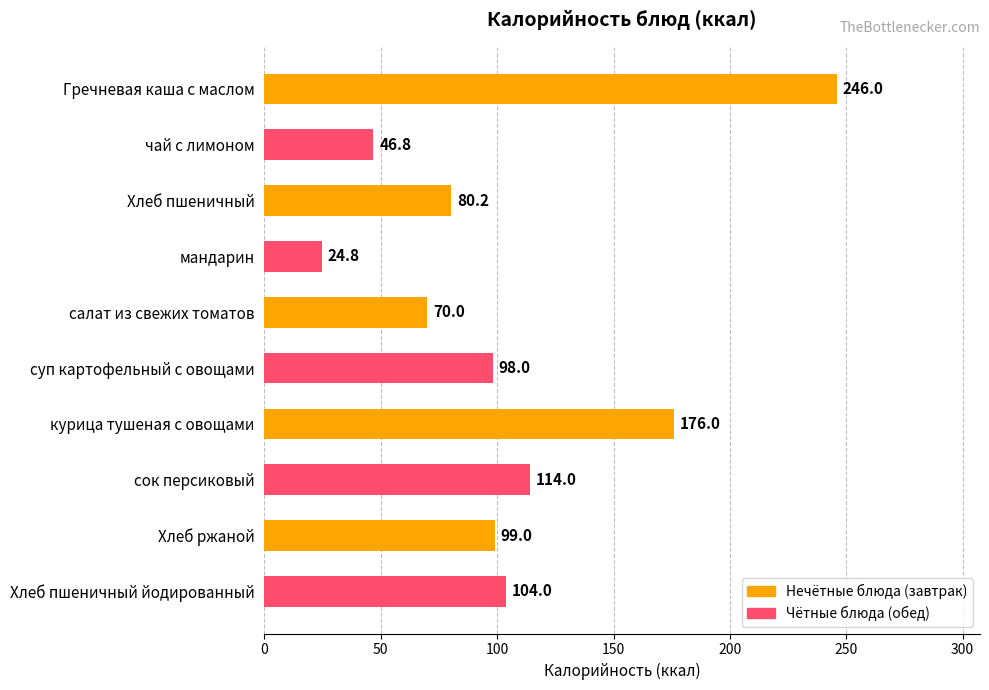

List the labels in order of value, smallest first.

мандарин, чай с лимоном, салат из свежих томатов, Хлеб пшеничный, суп картофельный с овощами, Хлеб ржаной, Хлеб пшеничный йодированный, сок персиковый, курица тушеная с овощами, Гречневая каша с маслом